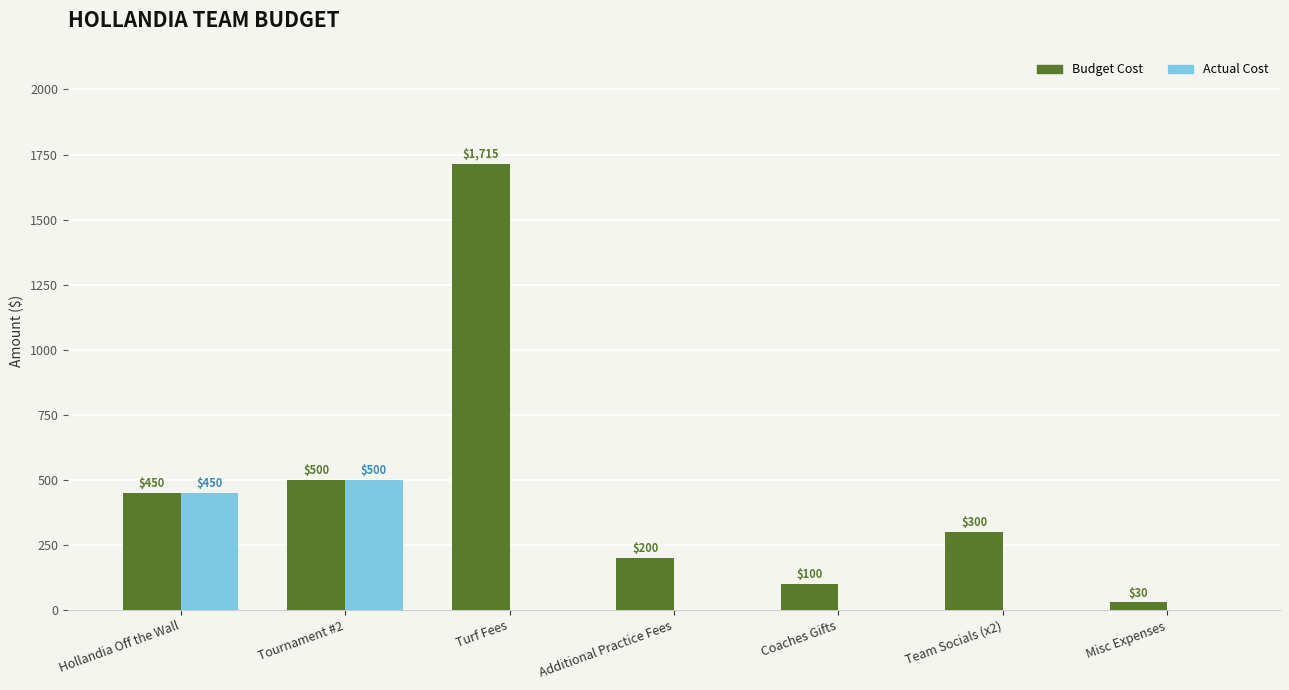

Where does the Budget Cost series first go above 300?

Hollandia Off the Wall